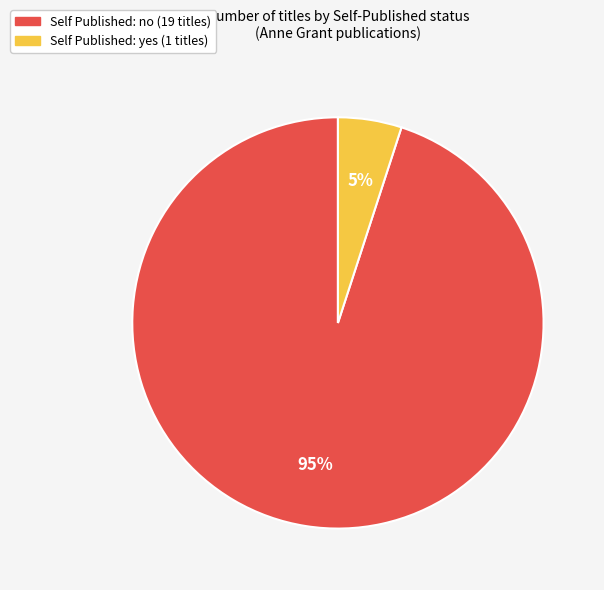

Is there any slice that represents more than half of the pie?

Yes